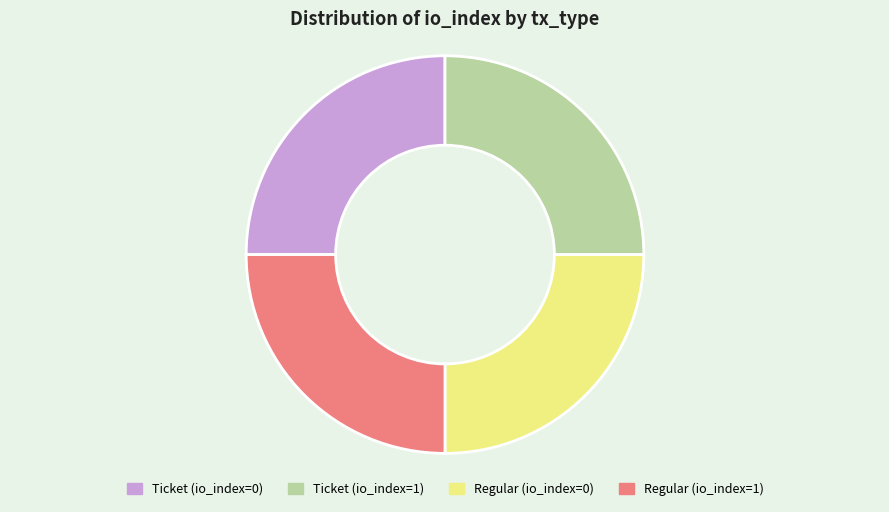

True or false: Ticket (io_index=0) accounts for 25% of the total.

True